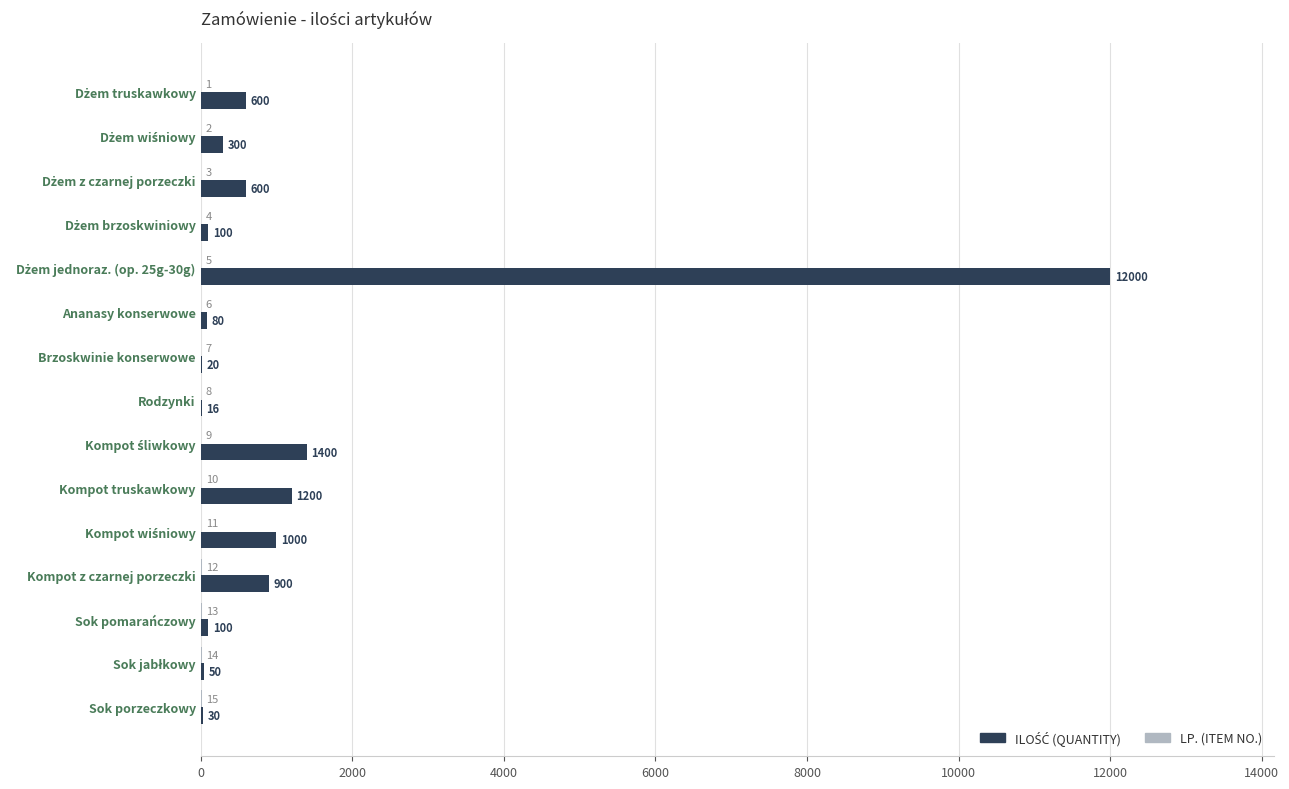

What is the total value across all series at Sok porzeczkowy?

45